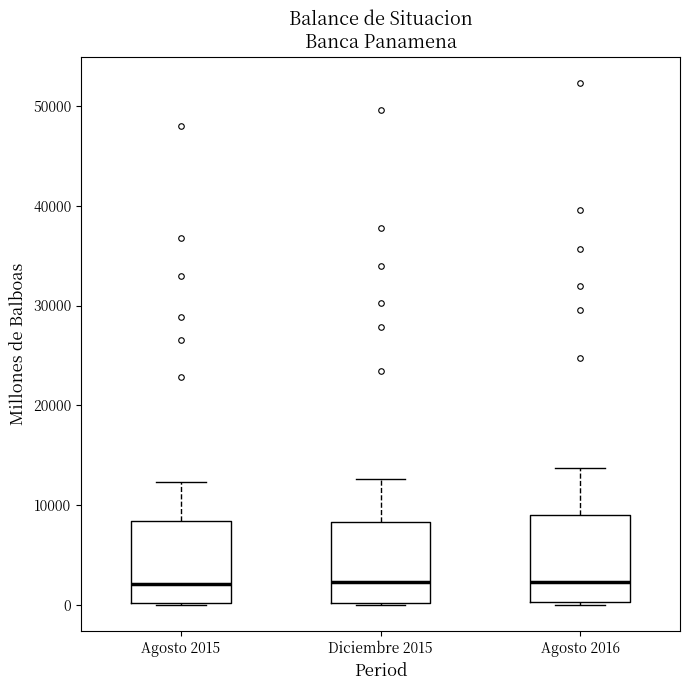

Reading left to right, read every box against the y-axis: the position of its median line, the range the box covers, and the ends of its whiskers. The values are not printed on the chart, so give them approximately, as read against the axis.

Agosto 2015: median 2000, box 0 to 8000, whiskers 0 to 12000
Diciembre 2015: median 2000, box 0 to 8000, whiskers 0 to 13000
Agosto 2016: median 2000, box 0 to 9000, whiskers 0 to 14000